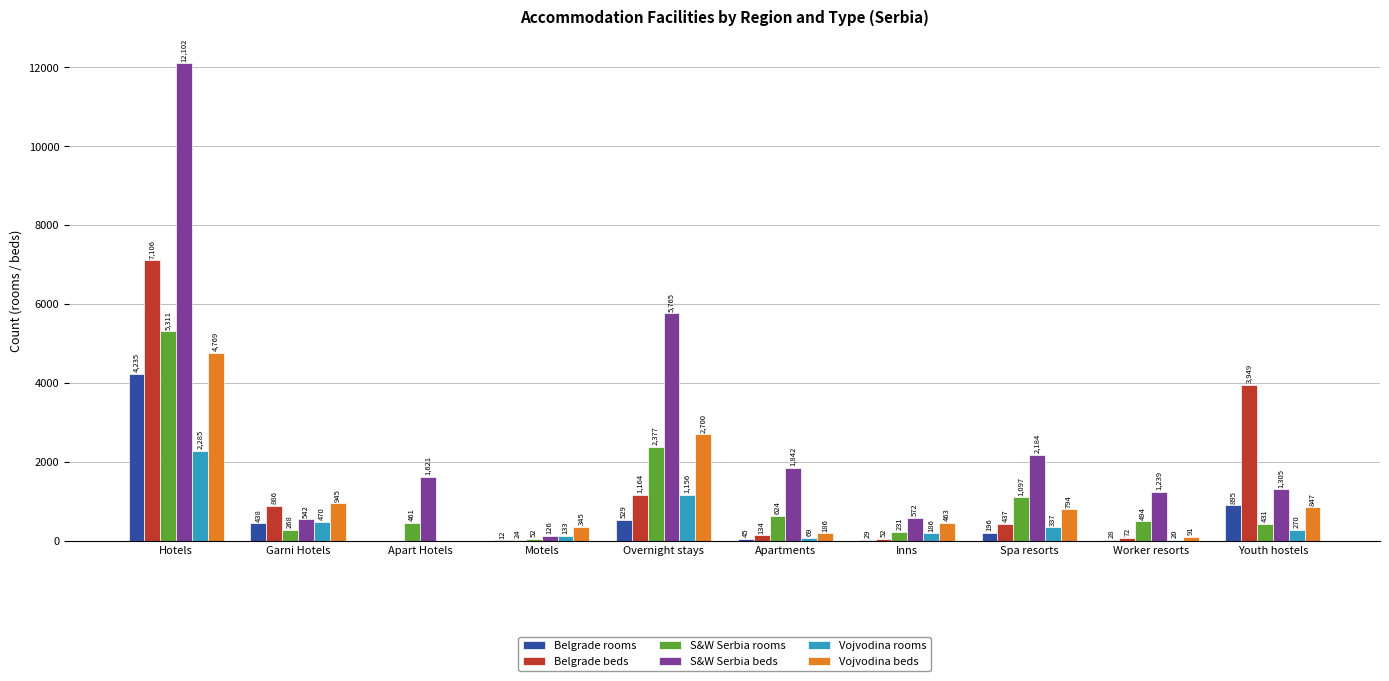

What is the difference between the Vojvodina beds values at Apartments and Motels?

159